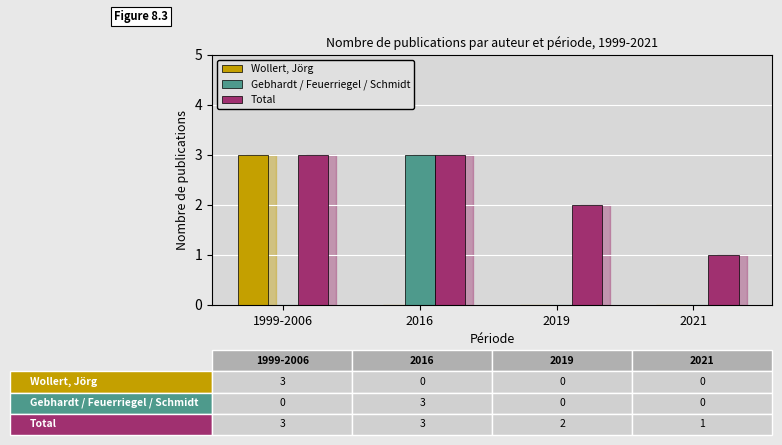

Is the value of Total at 2021 greater than the value of Gebhardt / Feuerriegel / Schmidt at 1999-2006?

Yes